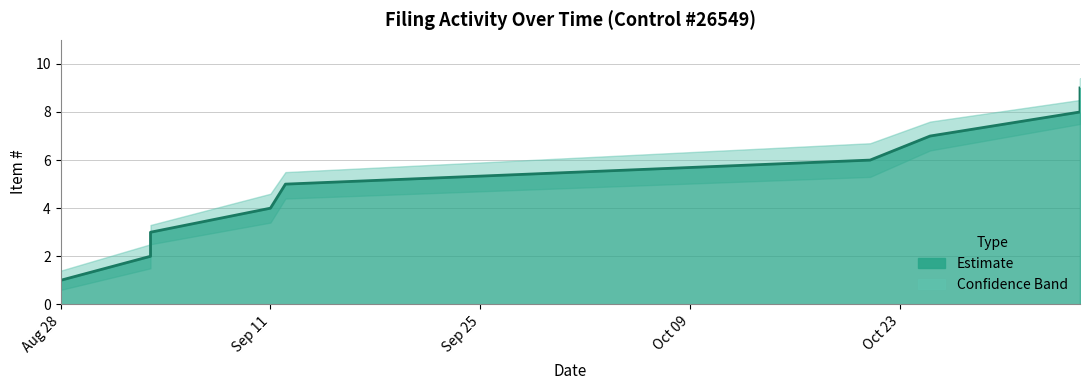

True or false: Item # has a value of 13.5 at 2002-11-04.

False